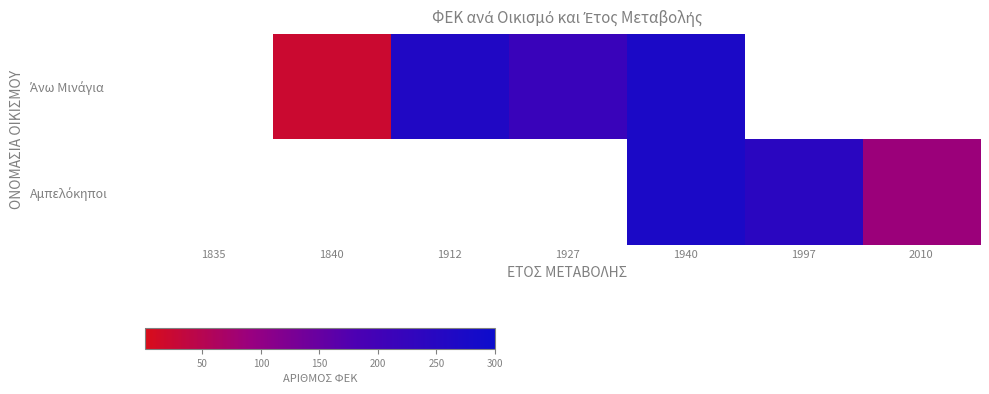

What is the sum of the Άνω Μινάγια values at 1840 and 1940?

293.0